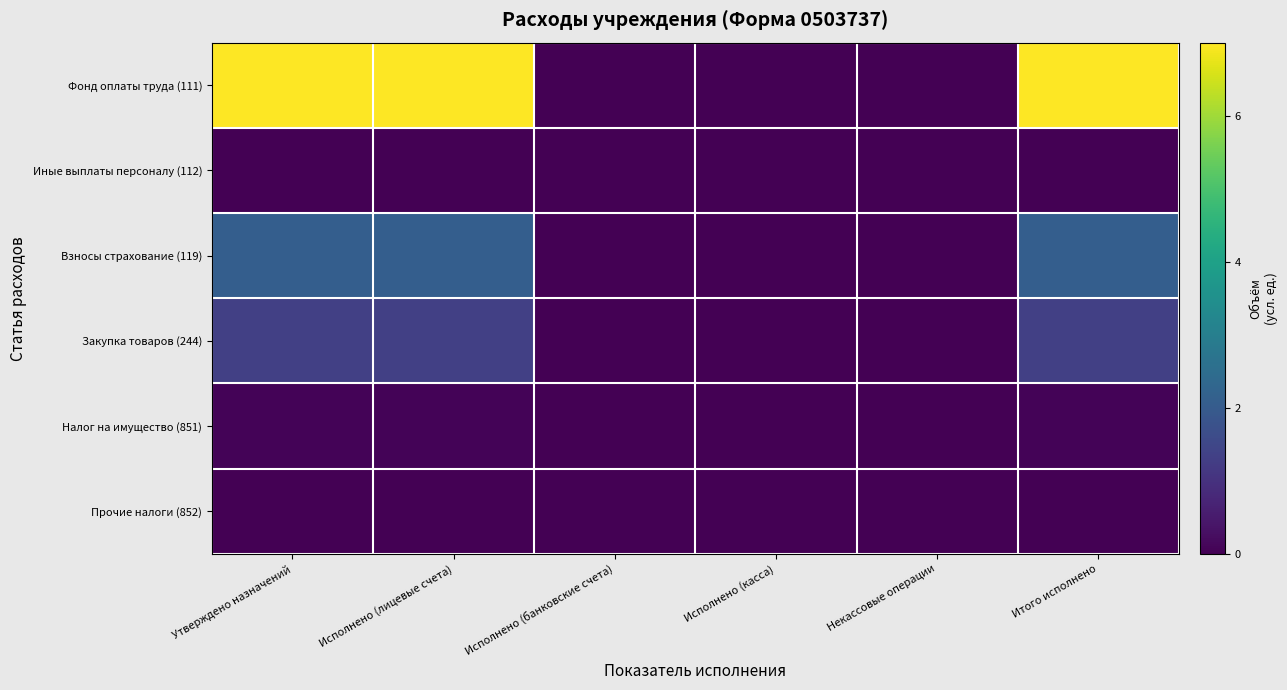

Count the number of categories in the chart.

6